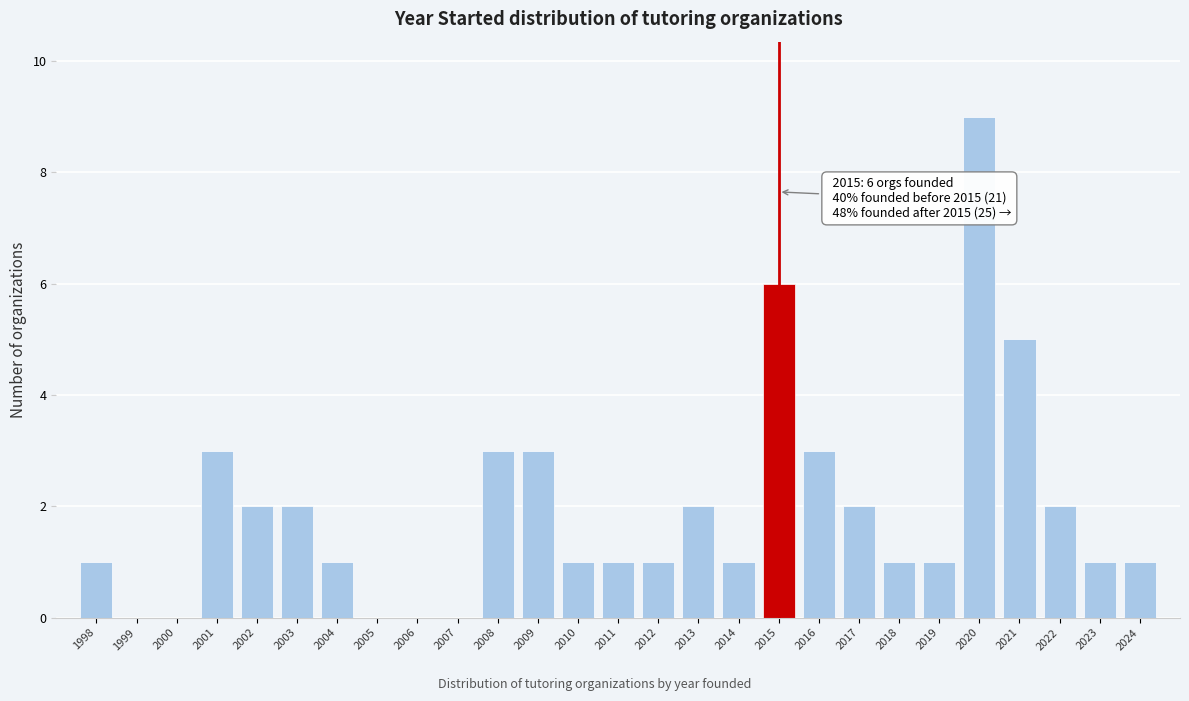

Reading right to left, list all the values displayed in this chart.

2024=1	2023=1	2022=2	2021=5	2020=9	2019=1	2018=1	2017=2	2016=3	2015=6	2014=1	2013=2	2012=1	2011=1	2010=1	2009=3	2008=3	2007=0	2006=0	2005=0	2004=1	2003=2	2002=2	2001=3	2000=0	1999=0	1998=1